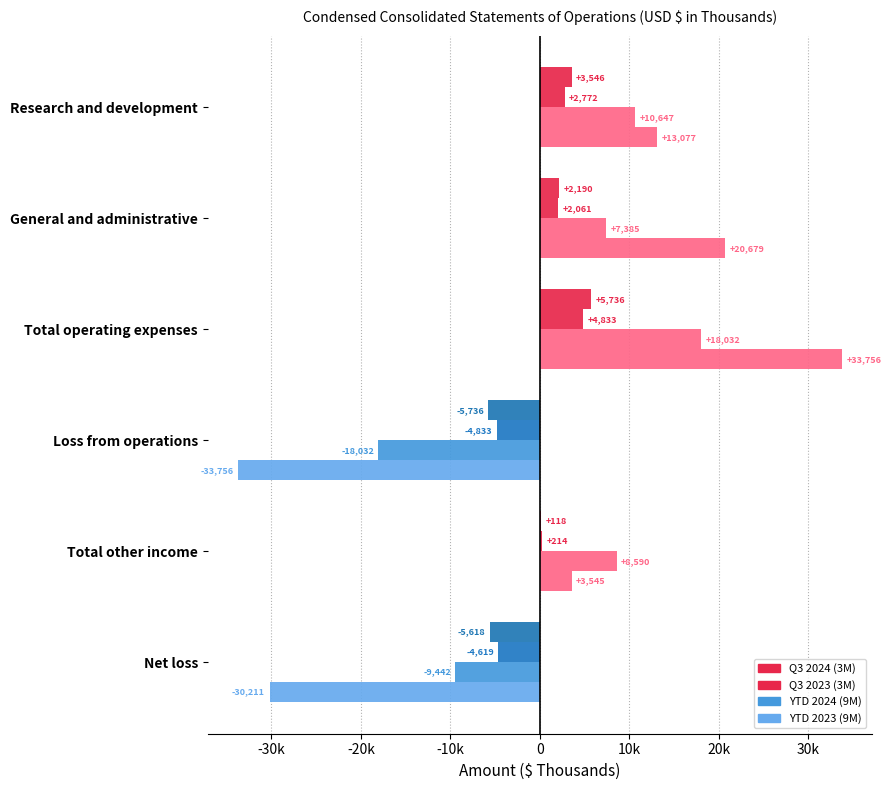

What are all the series names shown in the legend?

Q3 2024 (3M), Q3 2023 (3M), YTD 2024 (9M), YTD 2023 (9M)